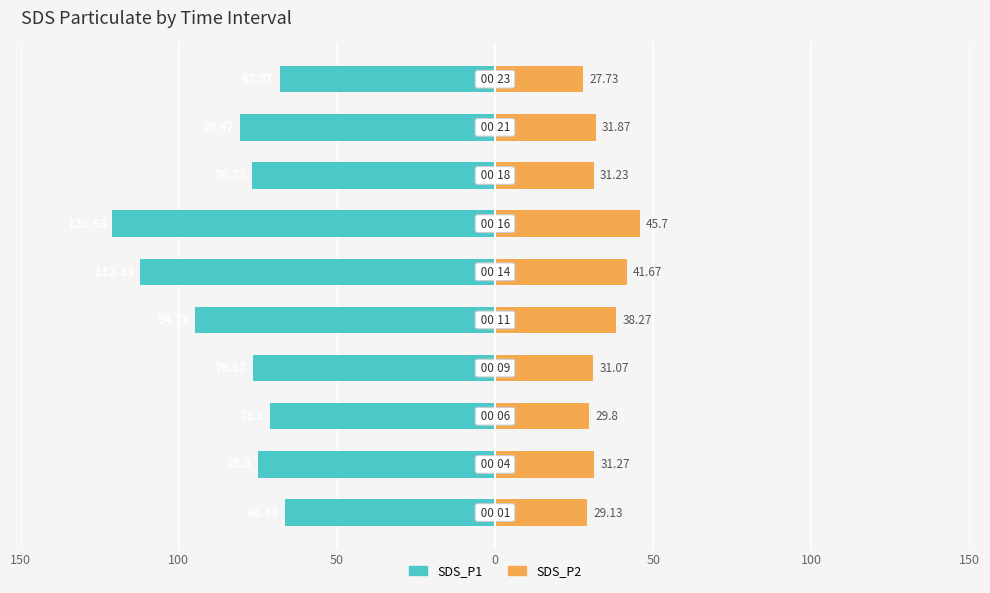

Are the bars grouped side by side (vs. stacked)?

Yes